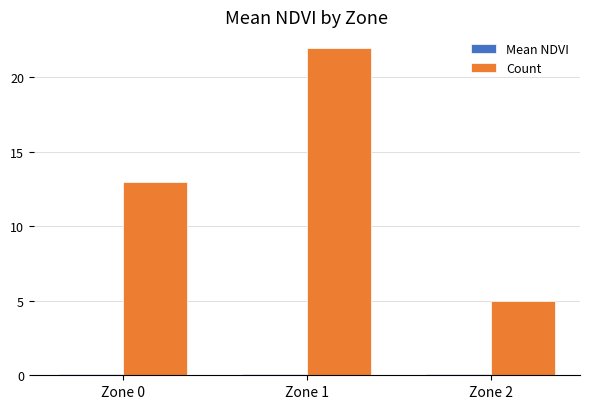

What is the sum of all Count values?

40.0